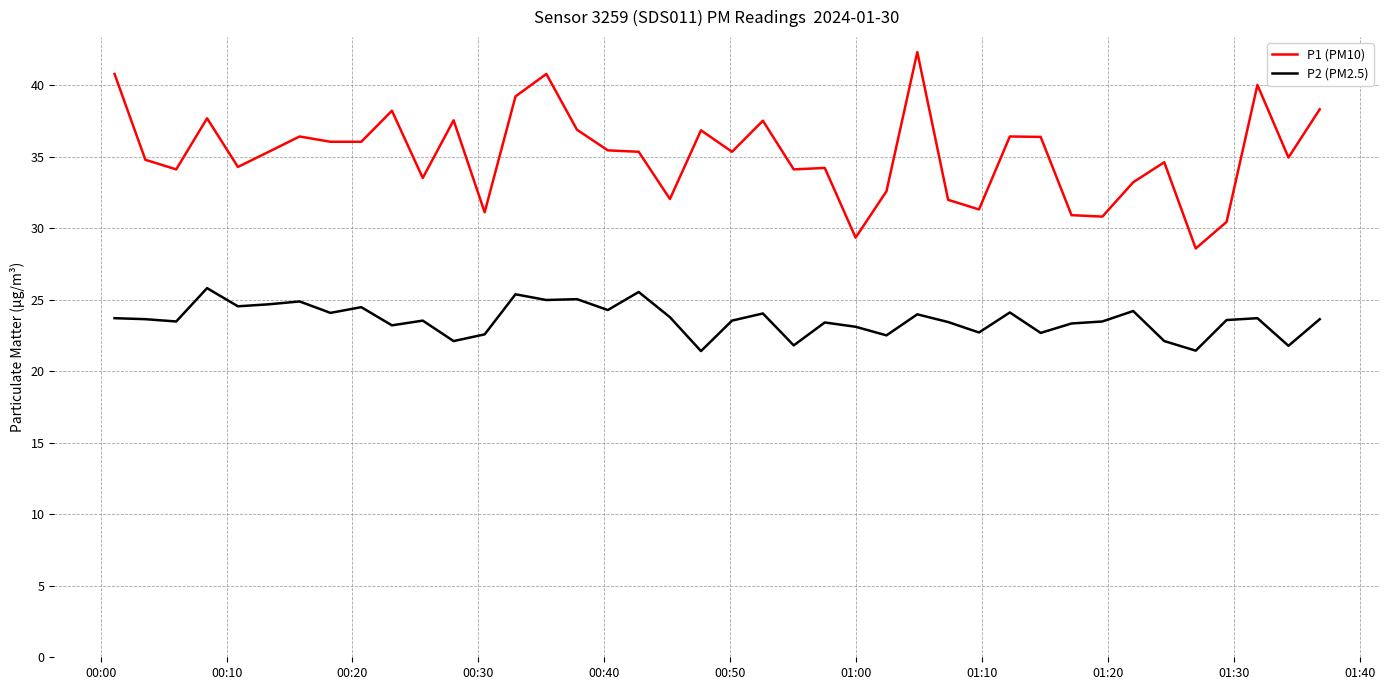

List the series in order of their peak value, lowest first.

P2 (PM2.5), P1 (PM10)